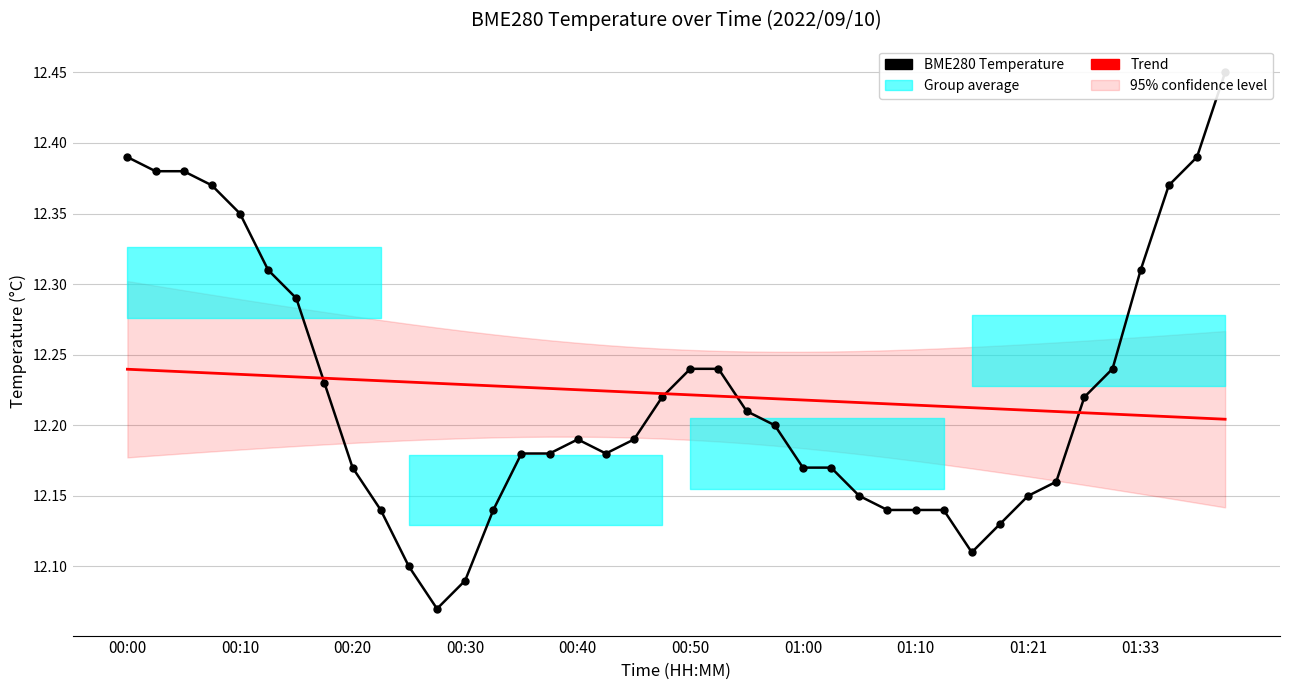

What position from the left is 35?

36